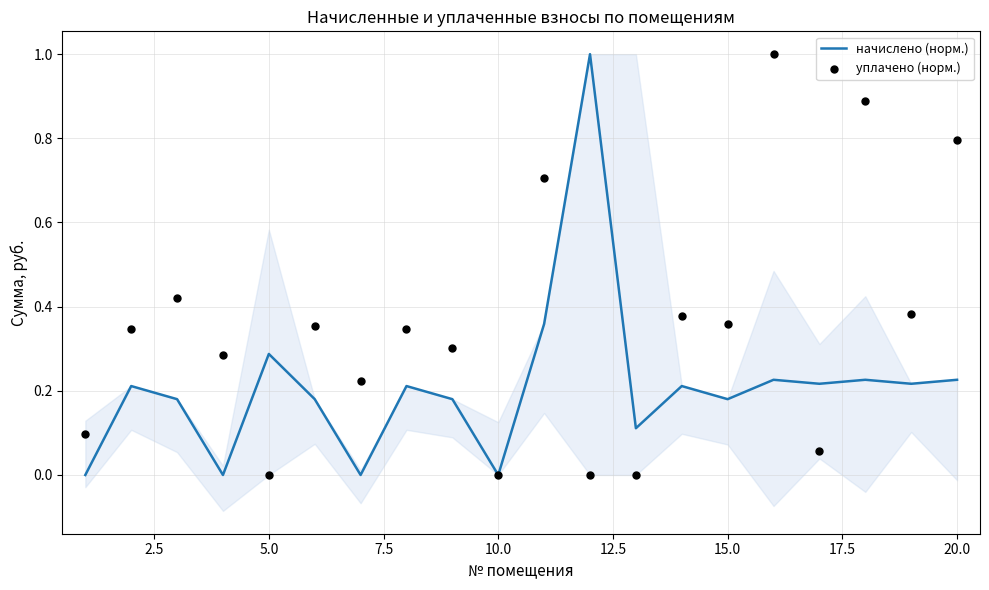

Which series contains the lowest Y value?

начислено (норм.)